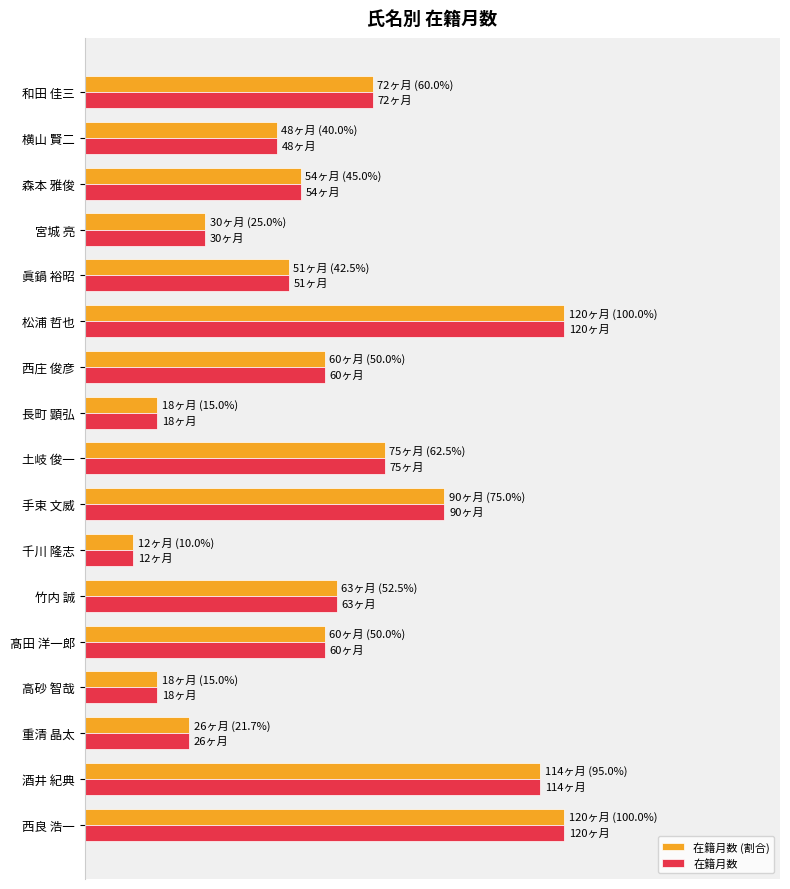

At which category does the chart reach its minimum across all series?

千川 隆志